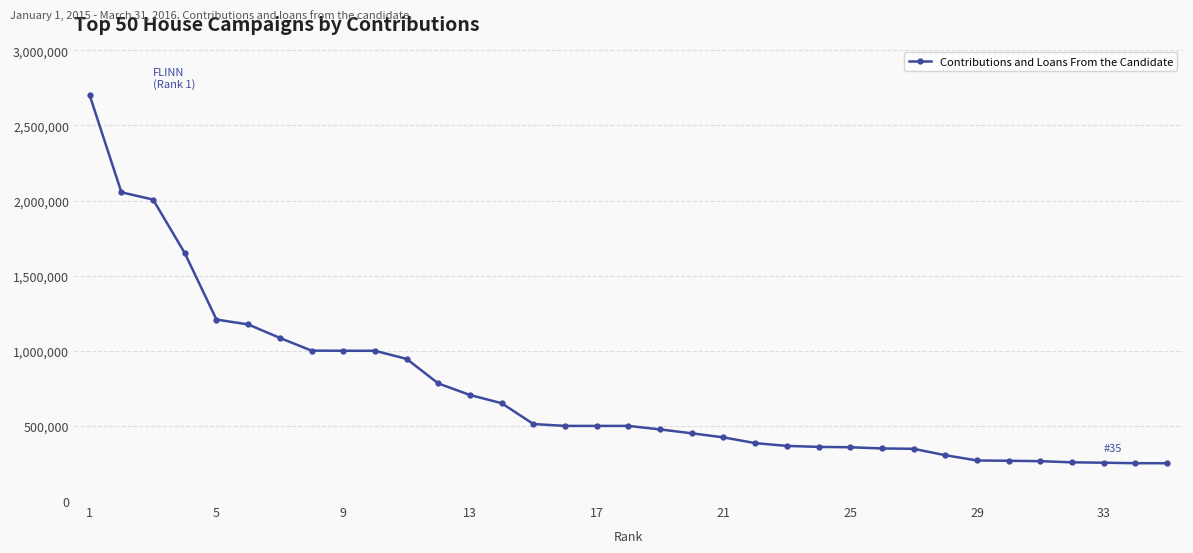

What is the difference between the maximum and minimum values?

2448353.2